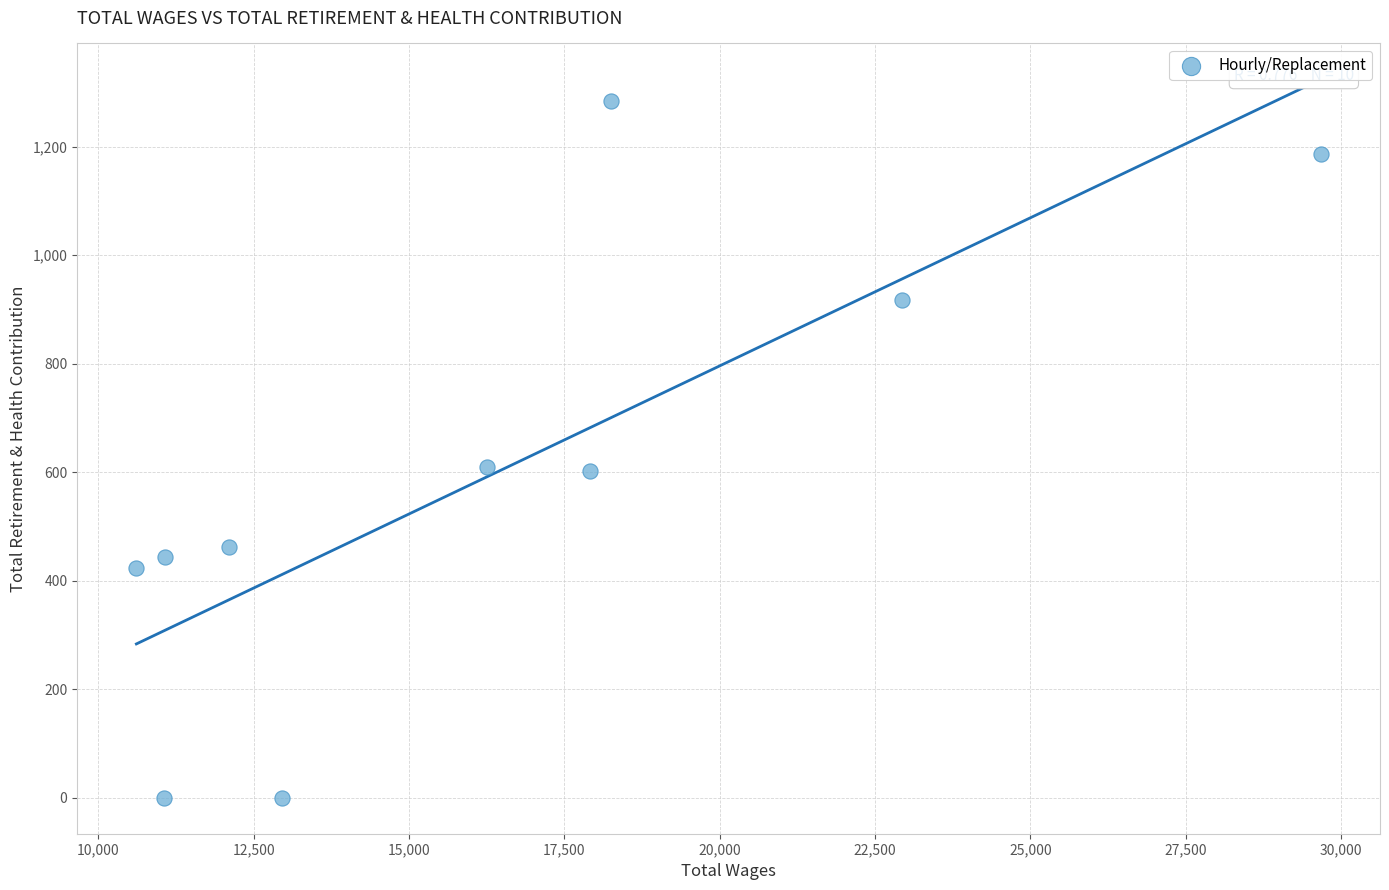

What is the average Y value?

593